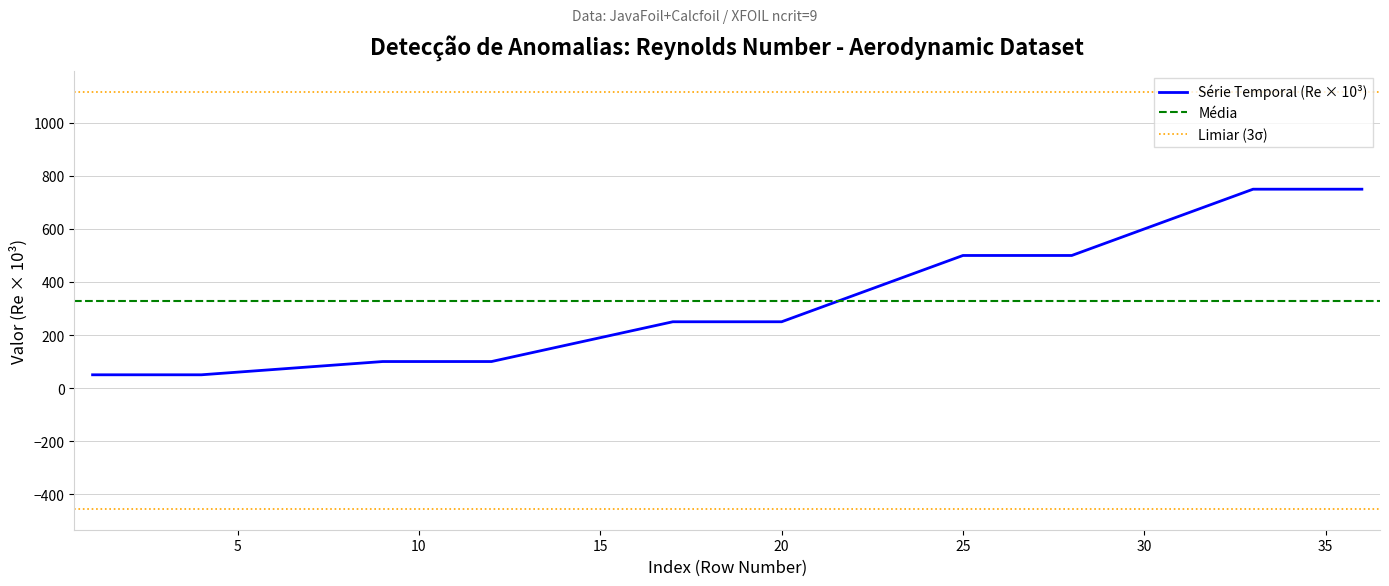

Reading right to left, what are all the values shown in this chart?

36=750	35=750	34=750	33=750	28=500	27=500	26=500	25=500	20=250	19=250	18=250	17=250	12=100	11=100	10=100	9=100	4=50	3=50	2=50	1=50